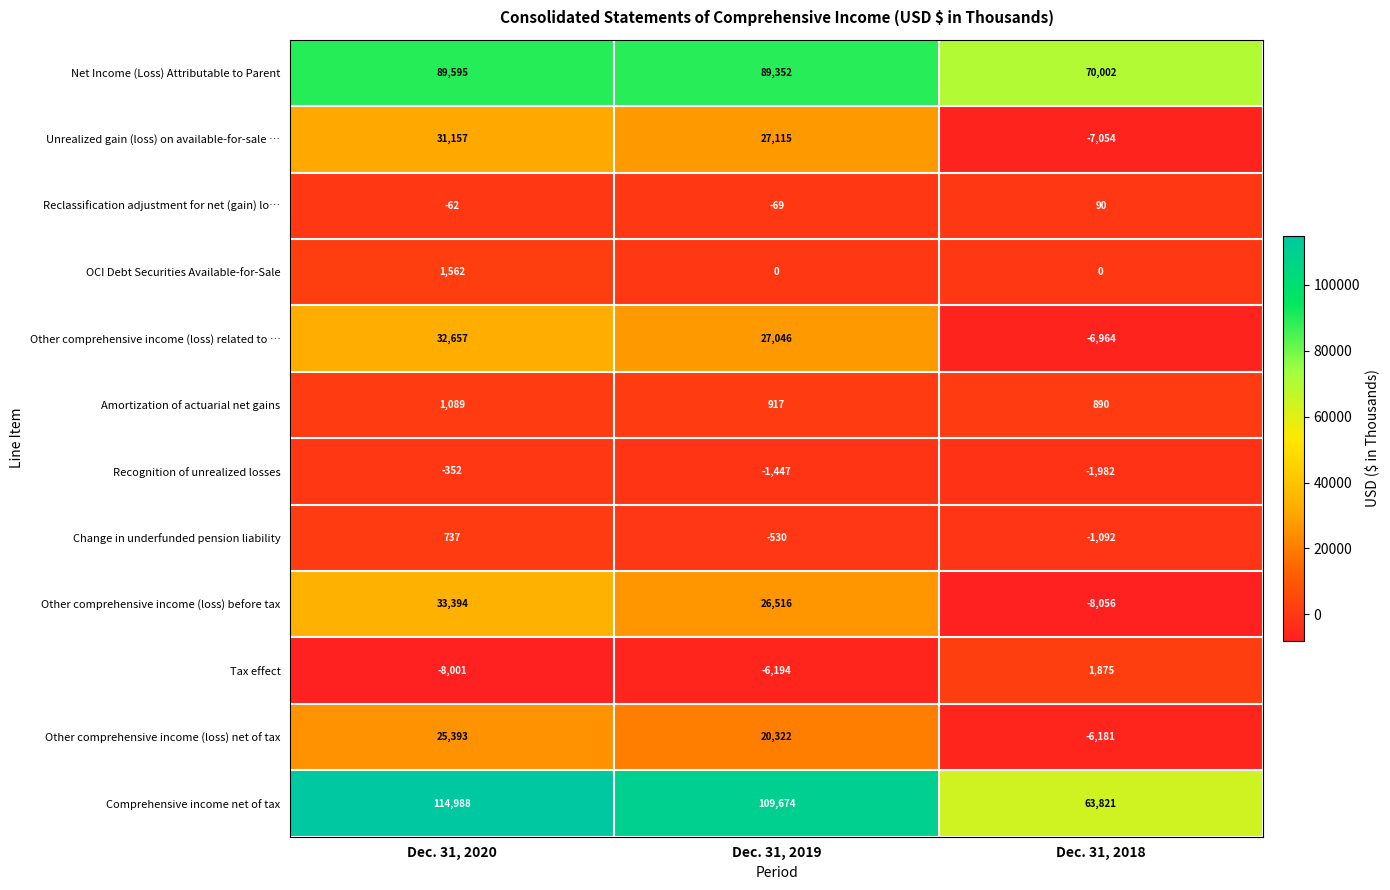

What is the greatest value displayed?

114988